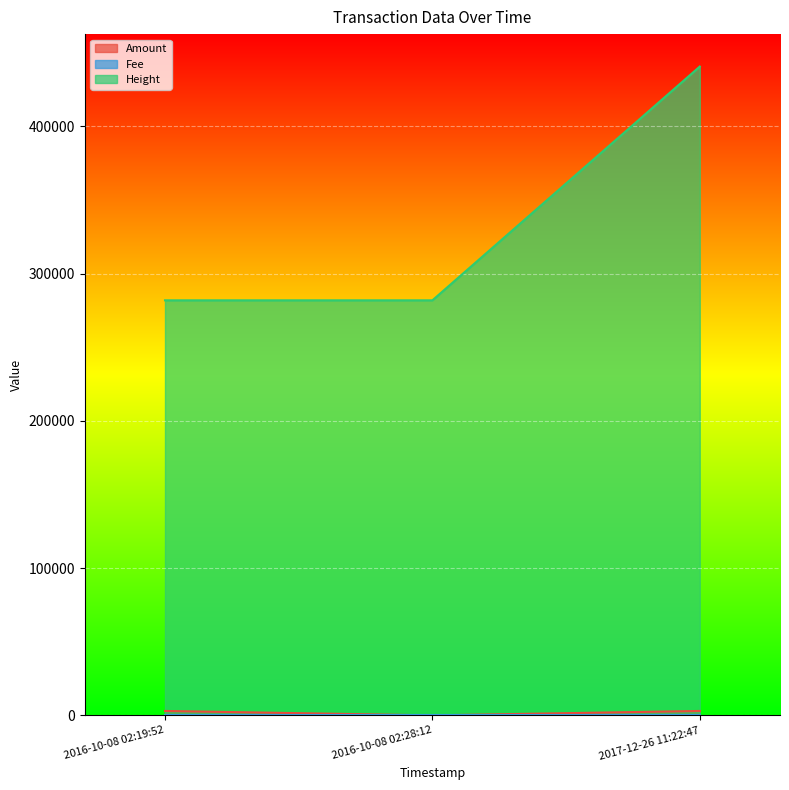

The Fee series shows 1 at 2016-10-08 02:28:12. True or false?

True